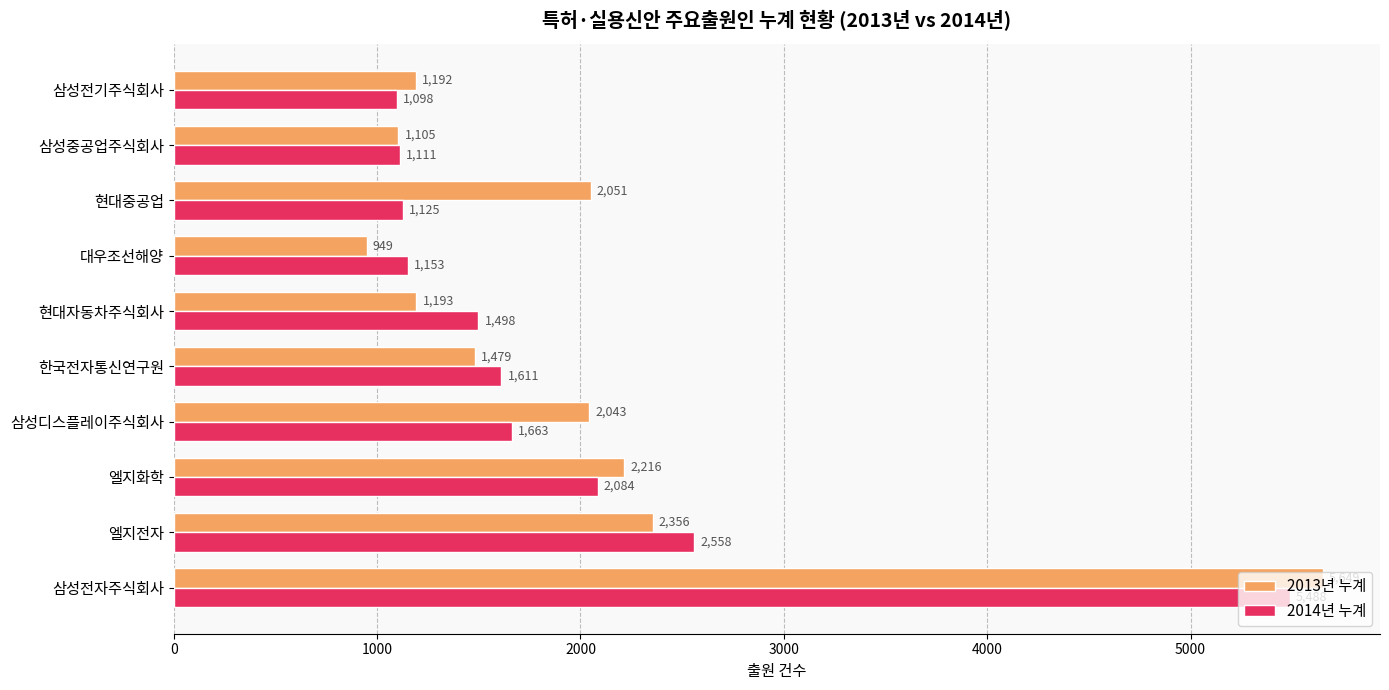

List the series in order of their overall mean, lowest first.

2014년 누계, 2013년 누계